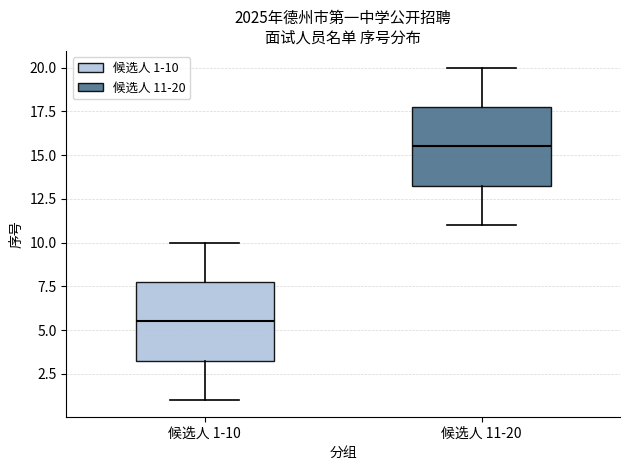

Where is the upper edge of the box for 候选人 11-20 on the y-axis? The values are not printed on the chart, so give them approximately, as read against the axis.

18.0